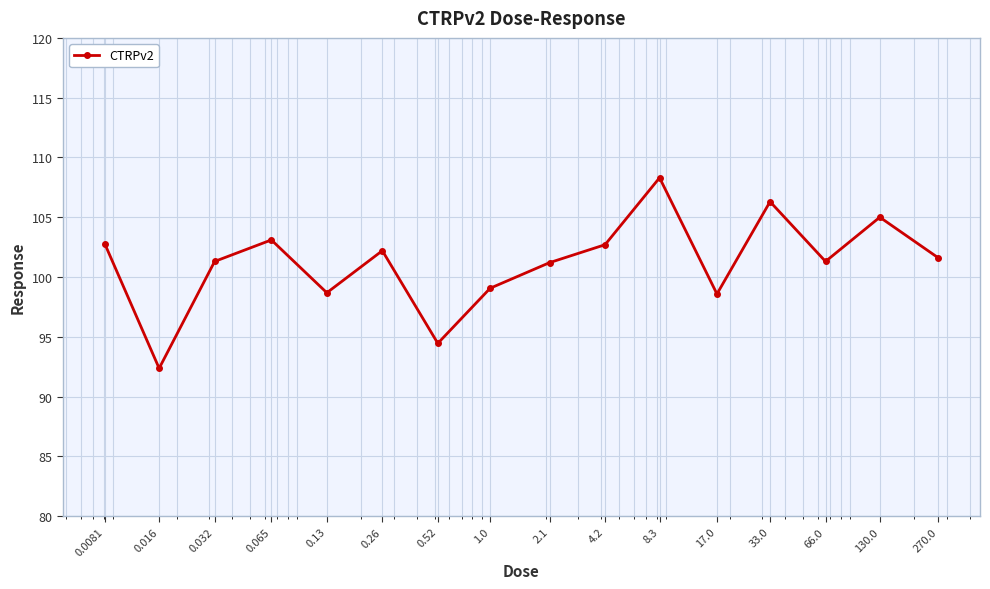

How many interior local peaks (higher than both neighbors) does the data have?

5